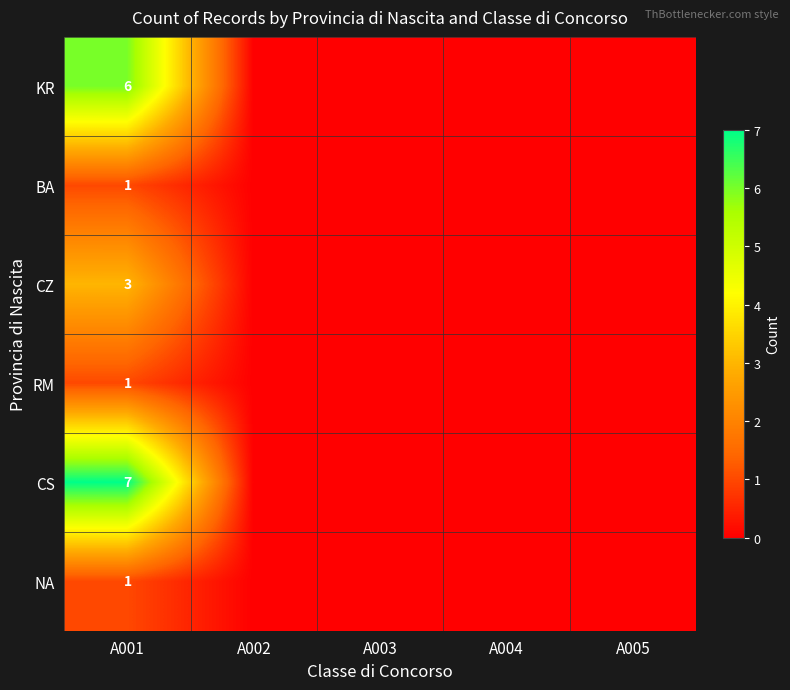

The CS series shows 12 at A001. True or false?

False